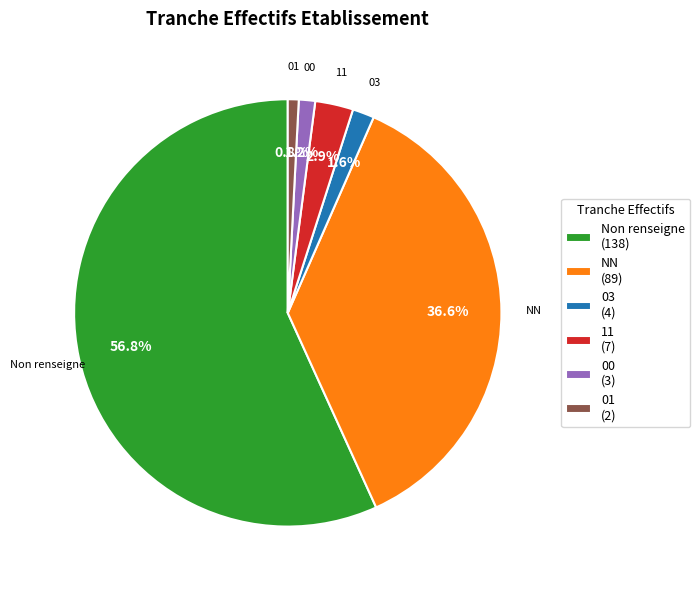

Which category accounts for the majority?

Non renseigne (138)